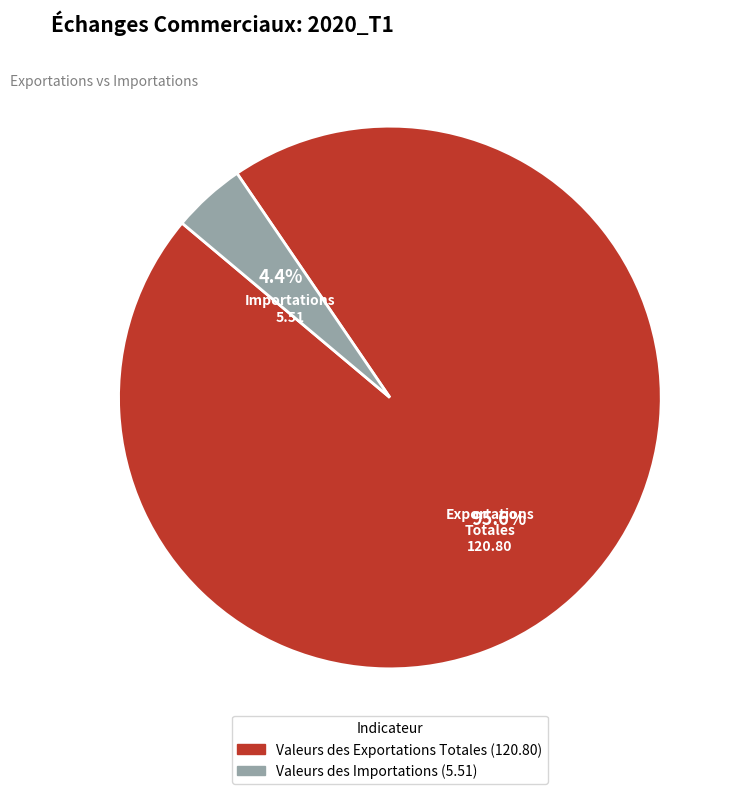

Rank the categories by value from lowest to highest.

Valeurs des Importations, Valeurs des Exportations Totales